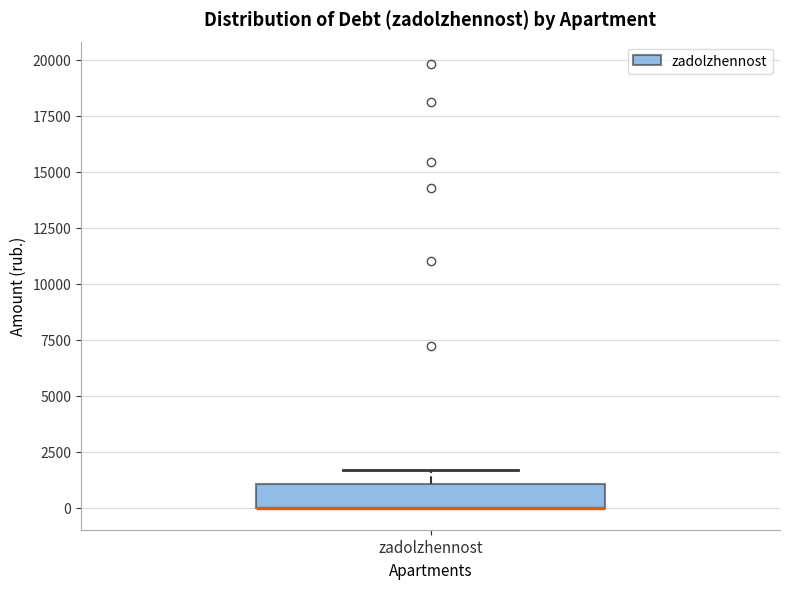

Where is the lower edge of the box for zadolzhennost on the y-axis? The values are not printed on the chart, so give them approximately, as read against the axis.

0